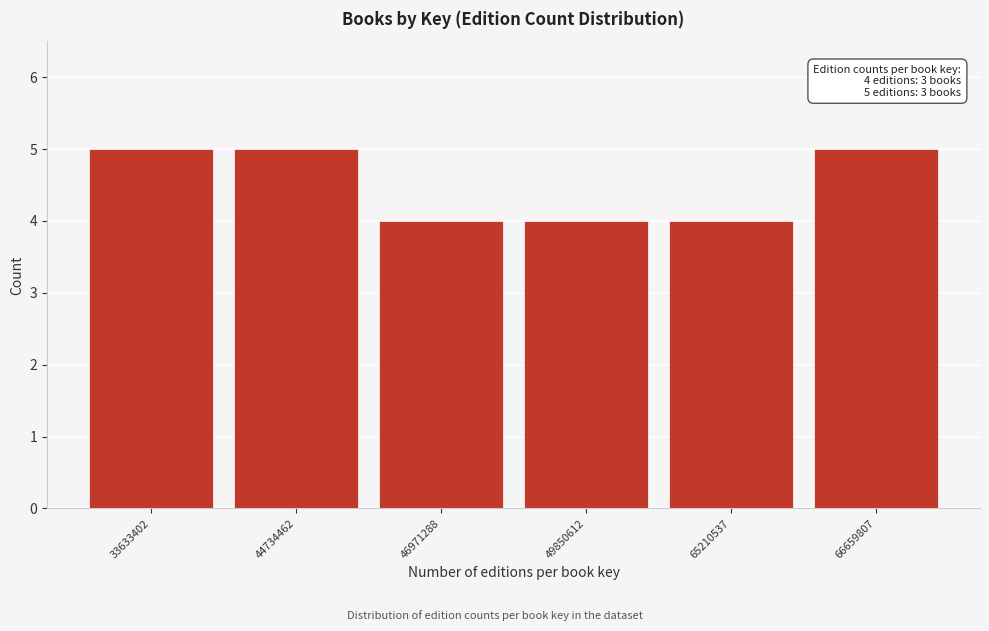

Reading left to right, what are all the values shown in this chart?

5	5	4	4	4	5